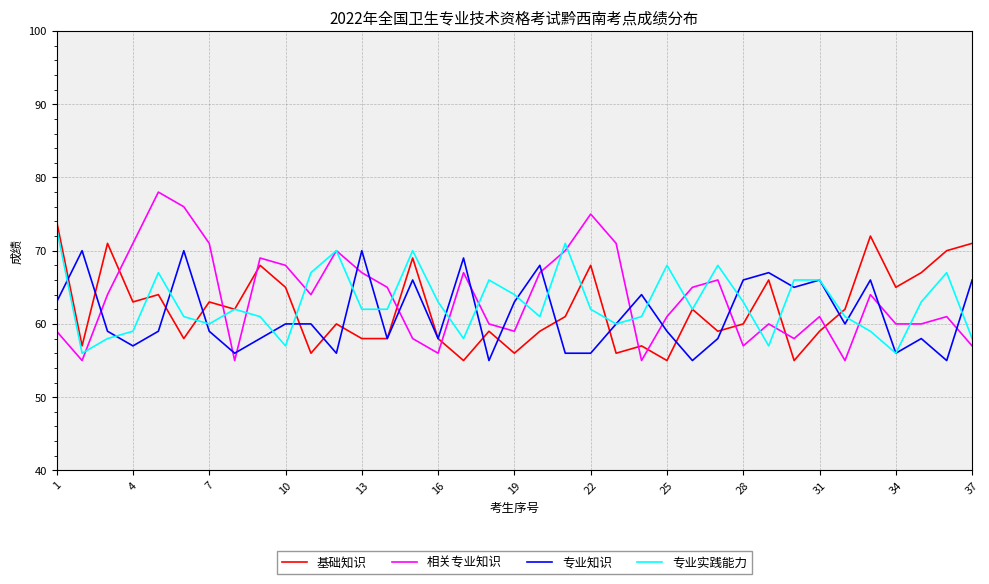

What are all the series names shown in the legend?

基础知识, 相关专业知识, 专业知识, 专业实践能力